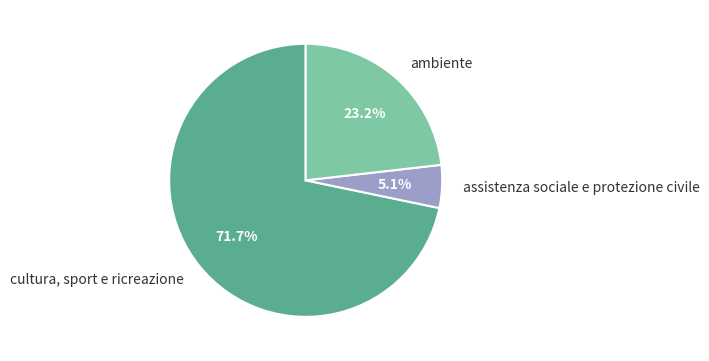

Is cultura, sport e ricreazione the majority of the pie?

Yes